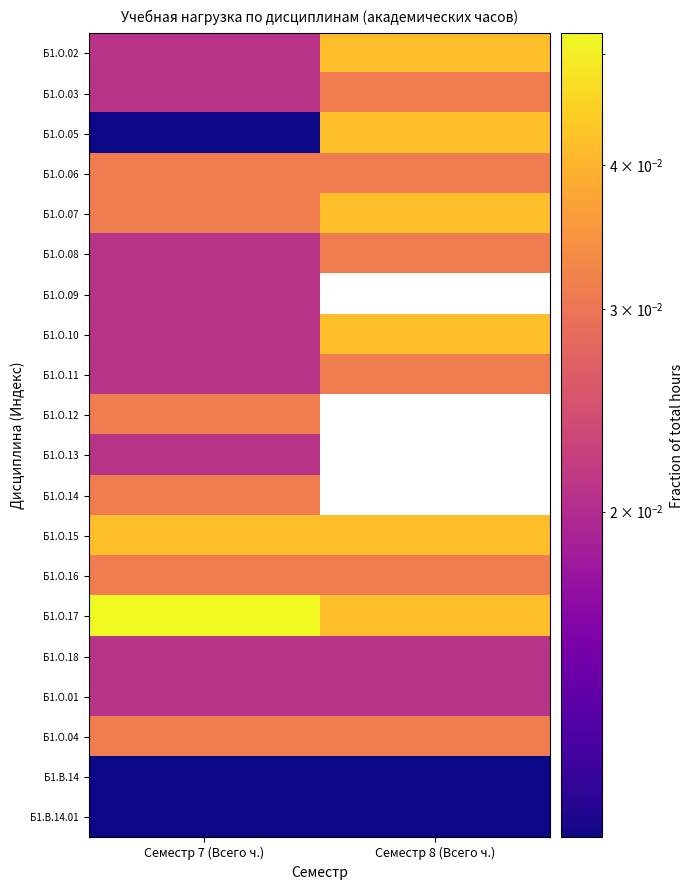

The value of Б1.О.15 at Семестр 7 (Всего ч.) is 0.0. True or false?

True